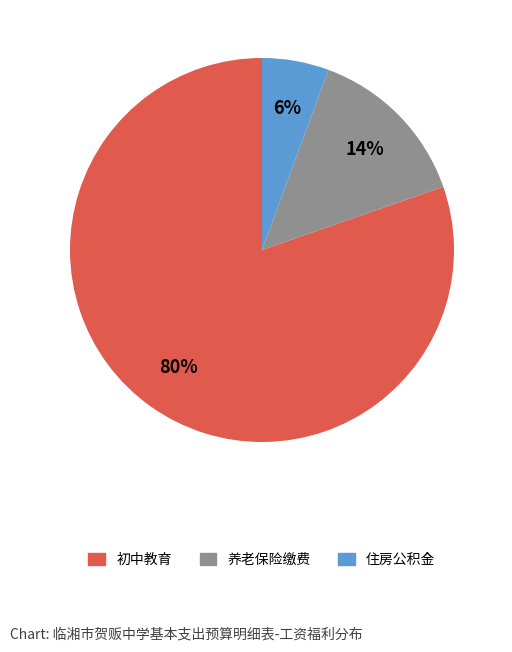

Is it true that 初中教育 is 80% of the pie?

True